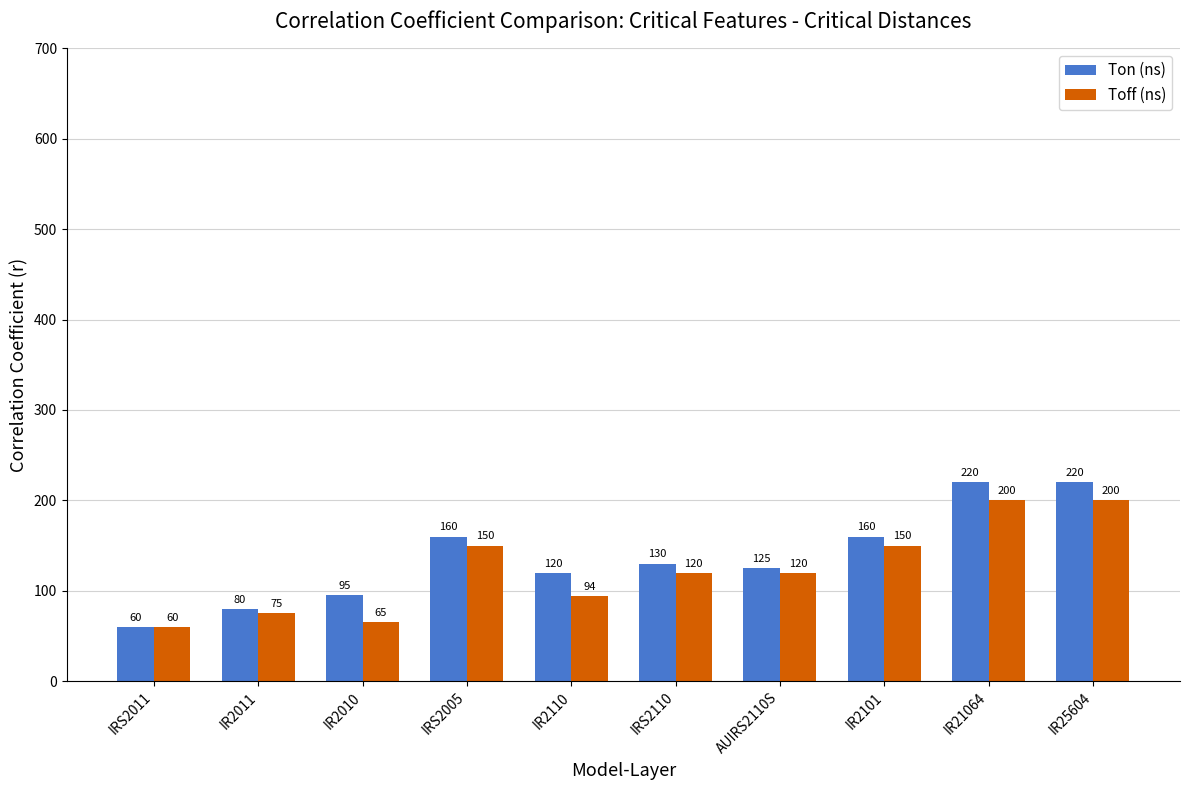

Read the Toff (ns) value at IR25604, to the nearest 50.

200